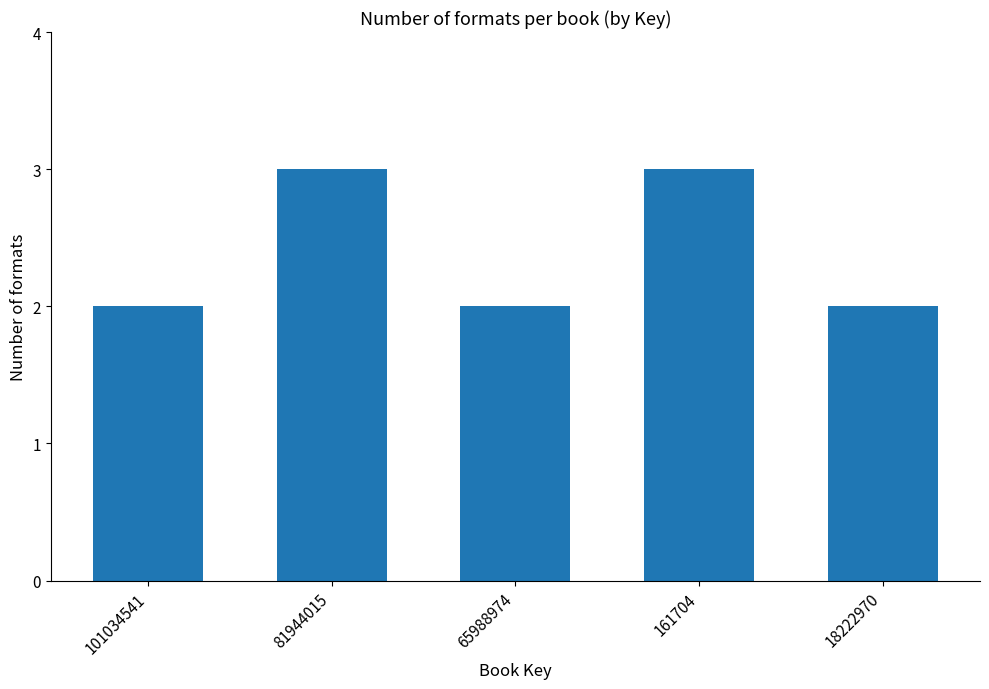

What is the maximum value shown in the chart?

3